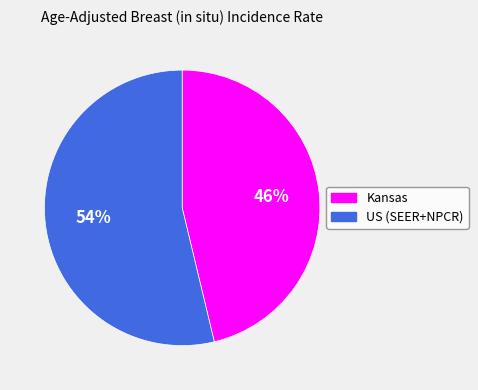

True or false: US (SEER+NPCR) accounts for 54% of the total.

True